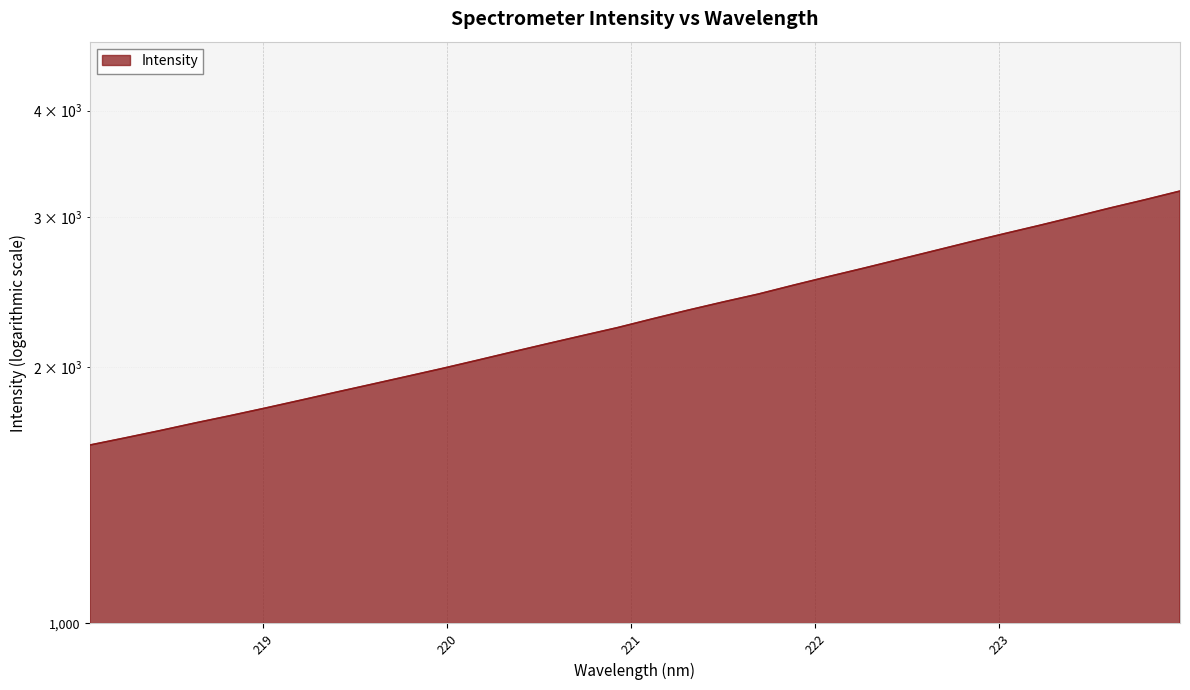

List the labels in order of value, smallest first.

218.0596, 218.2508, 218.442, 218.6332, 218.8244, 219.0156, 219.2067, 219.3979, 219.589, 219.7801, 219.9712, 220.1623, 220.3533, 220.5444, 220.7354, 220.9264, 221.1174, 221.3083, 221.4993, 221.6902, 221.8812, 222.0721, 222.263, 222.4538, 222.6447, 222.8355, 223.0264, 223.2172, 223.408, 223.5987, 223.7895, 223.9802